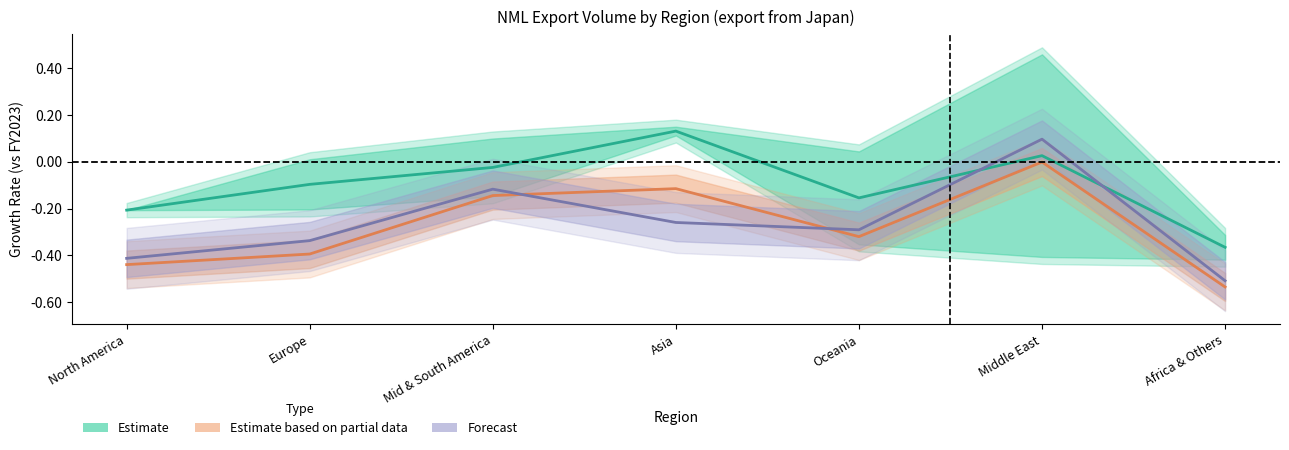

How many intersections are there between Forecast (H1 2025) and Estimate based on partial data (Q1 2025)?

2